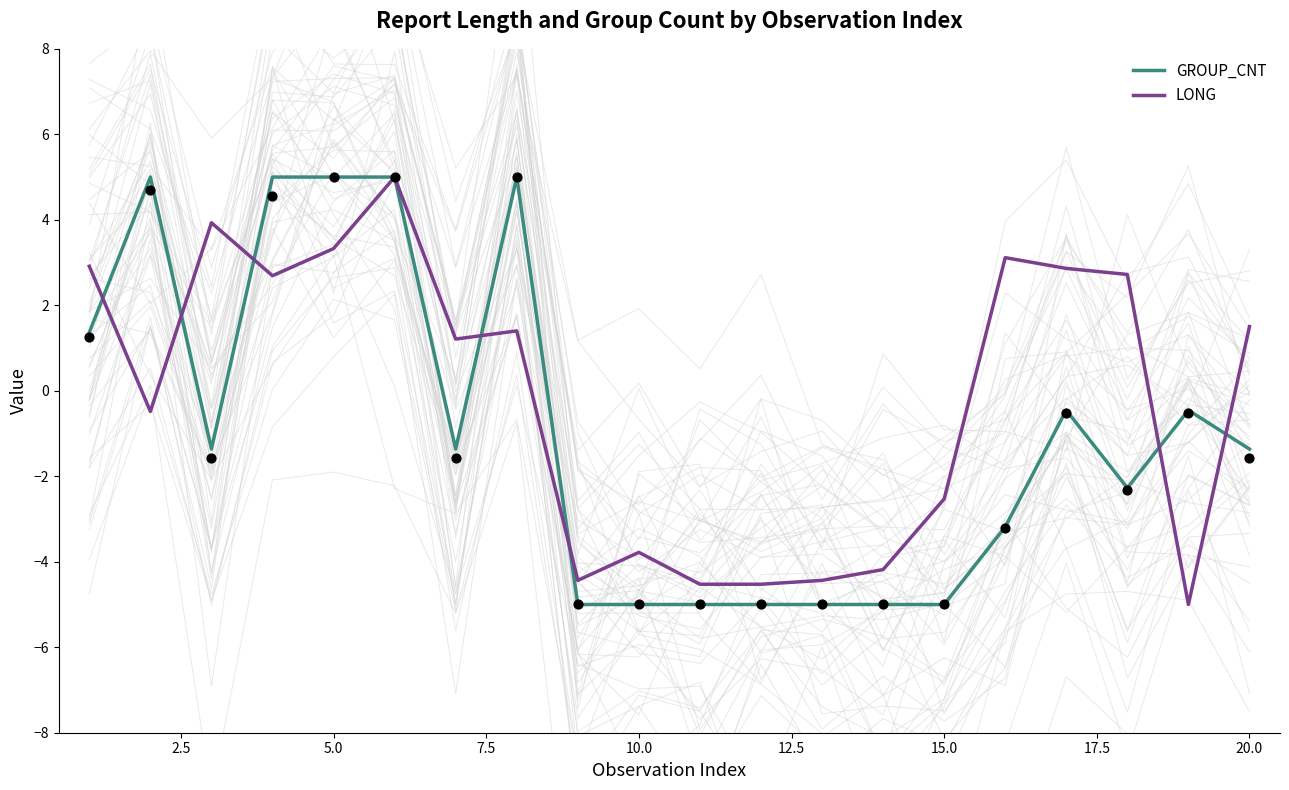

The LONG series shows -3.8 at 10.0. True or false?

True